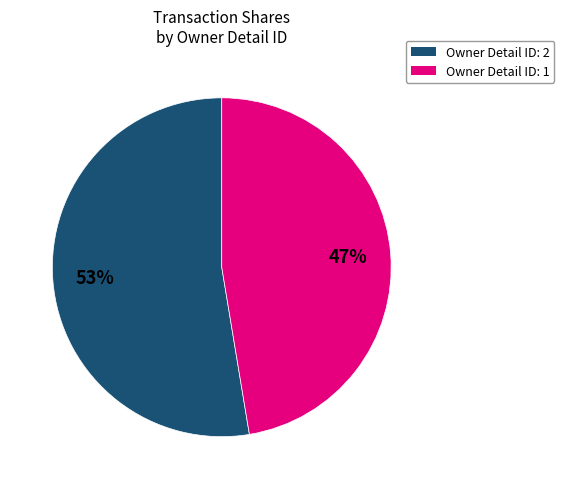

Does any single category account for the majority?

Yes